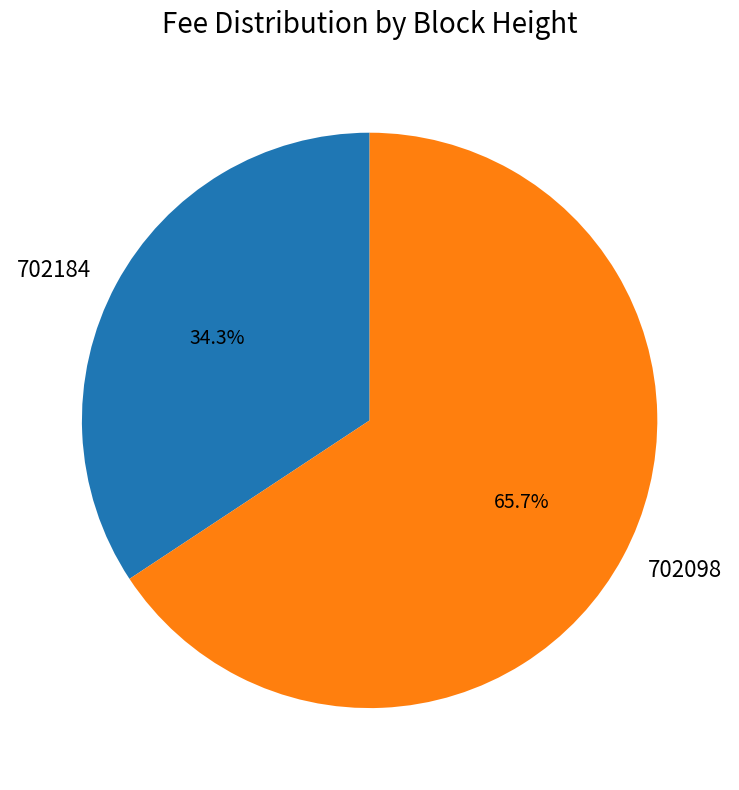

How many segments does this pie chart have?

2